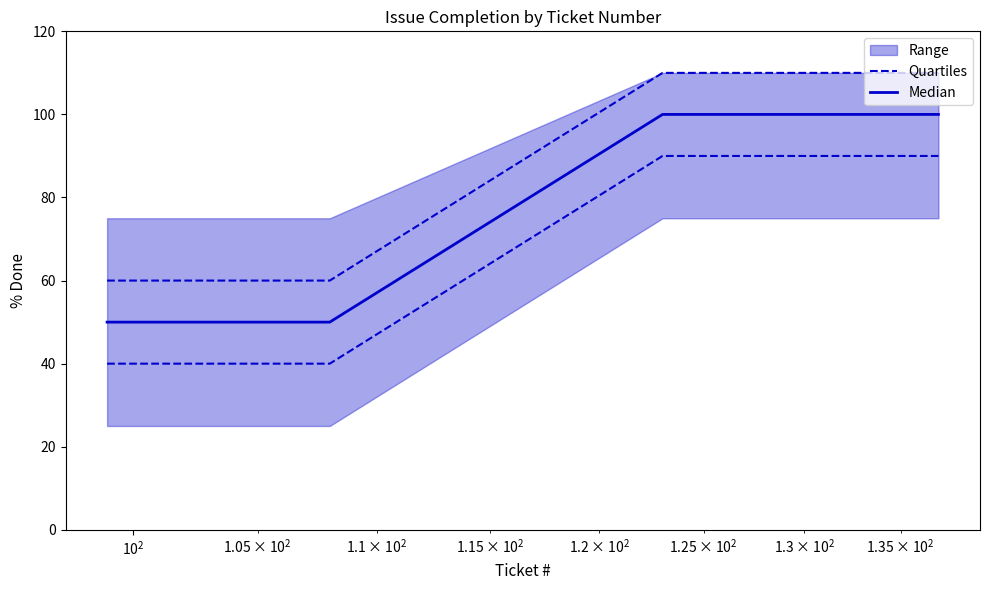

True or false: Quartiles and Median cross at least once.

False